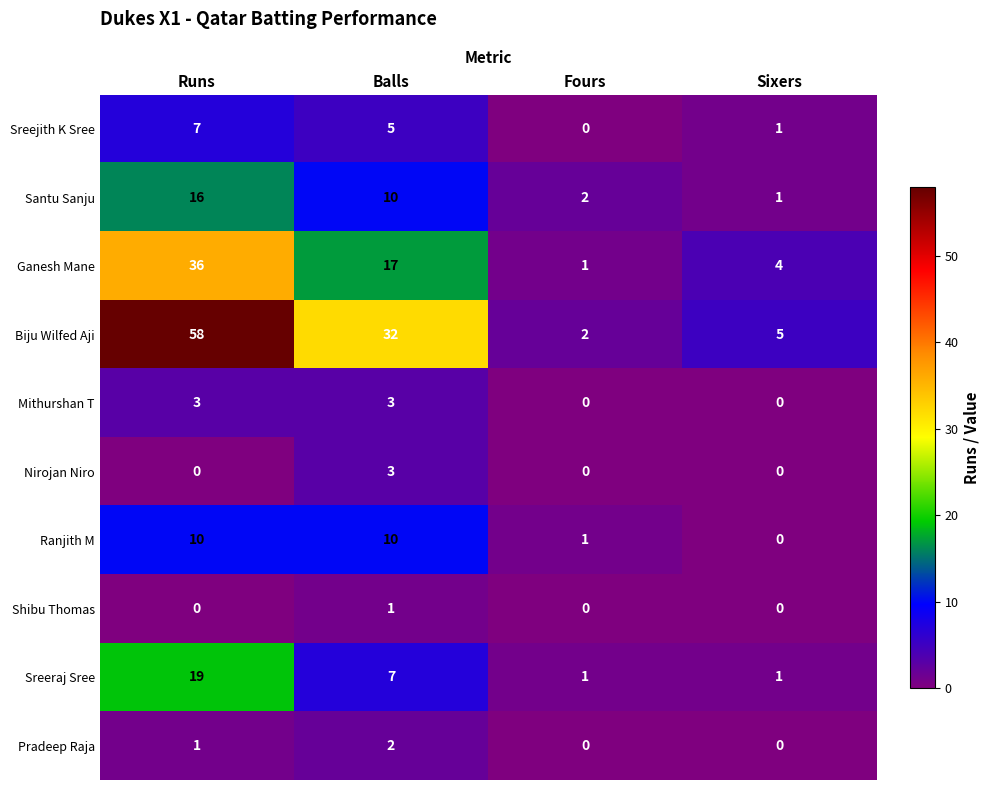

List the labels in order of Santu Sanju value, largest first.

Runs, Balls, Fours, Sixers